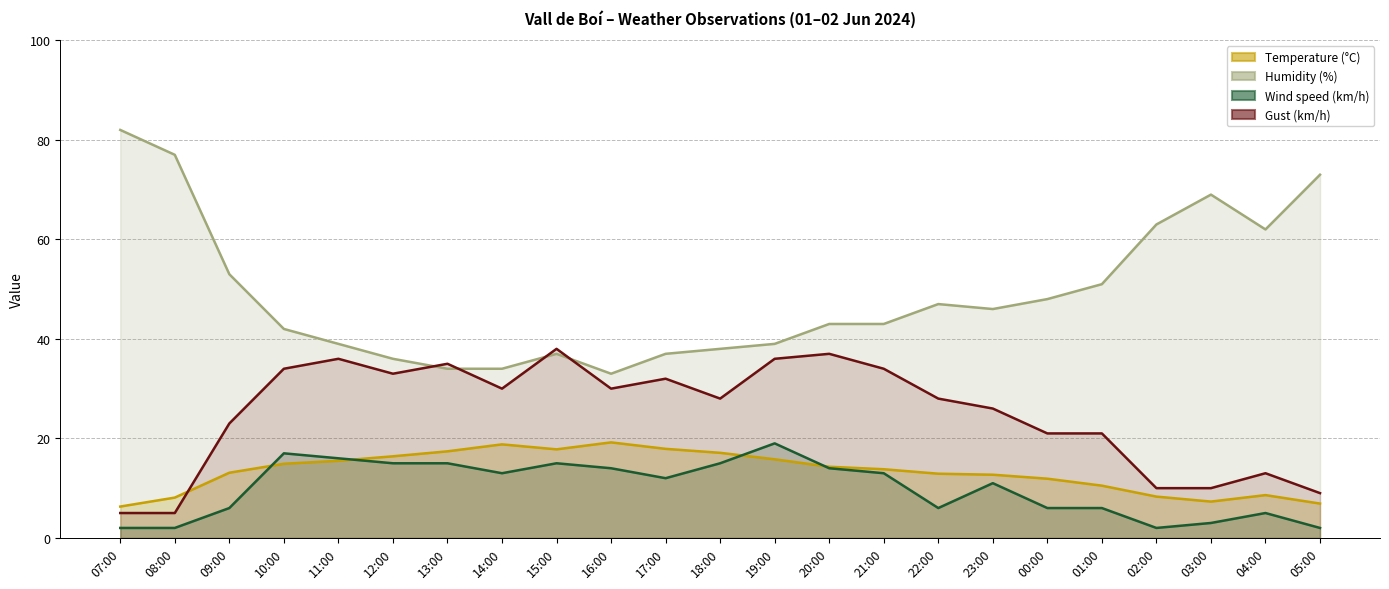

Rank the series by their maximum value, from lowest to highest.

Wind speed (km/h), Temperature (°C), Gust (km/h), Humidity (%)